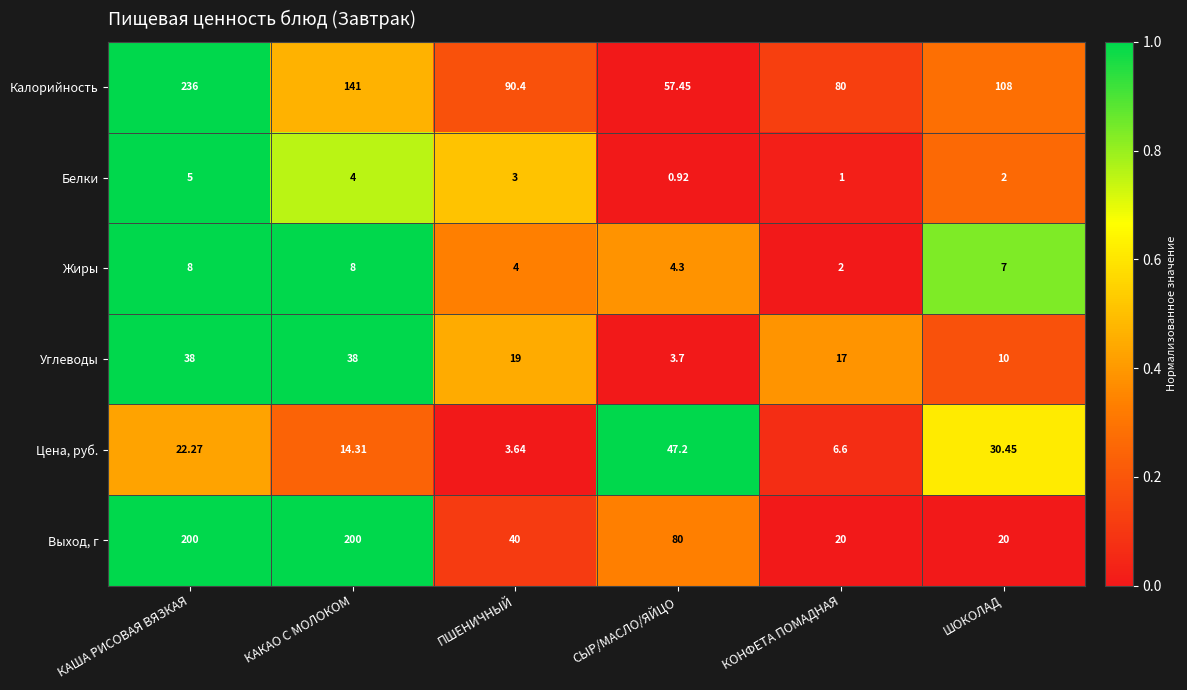

At ПШЕНИЧНЫЙ, list the series in order from smallest to largest.

Белки, Цена, руб., Жиры, Углеводы, Выход, г, Калорийность